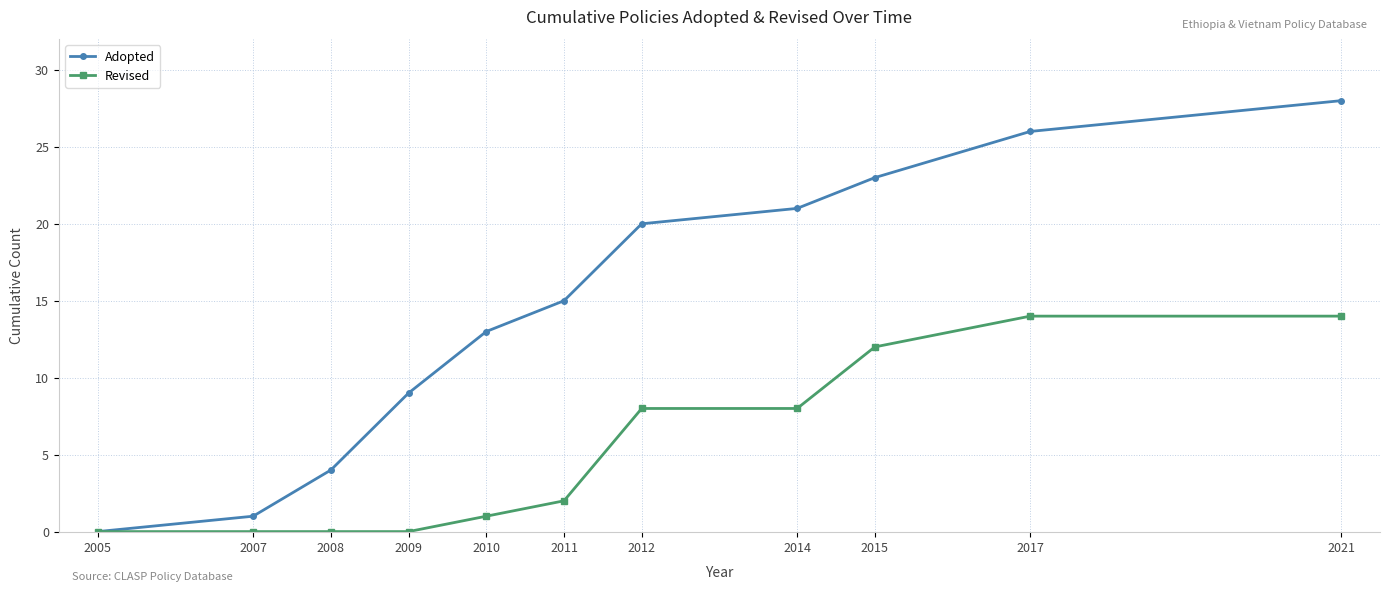

At how many categories does at least one series exceed 6?

8